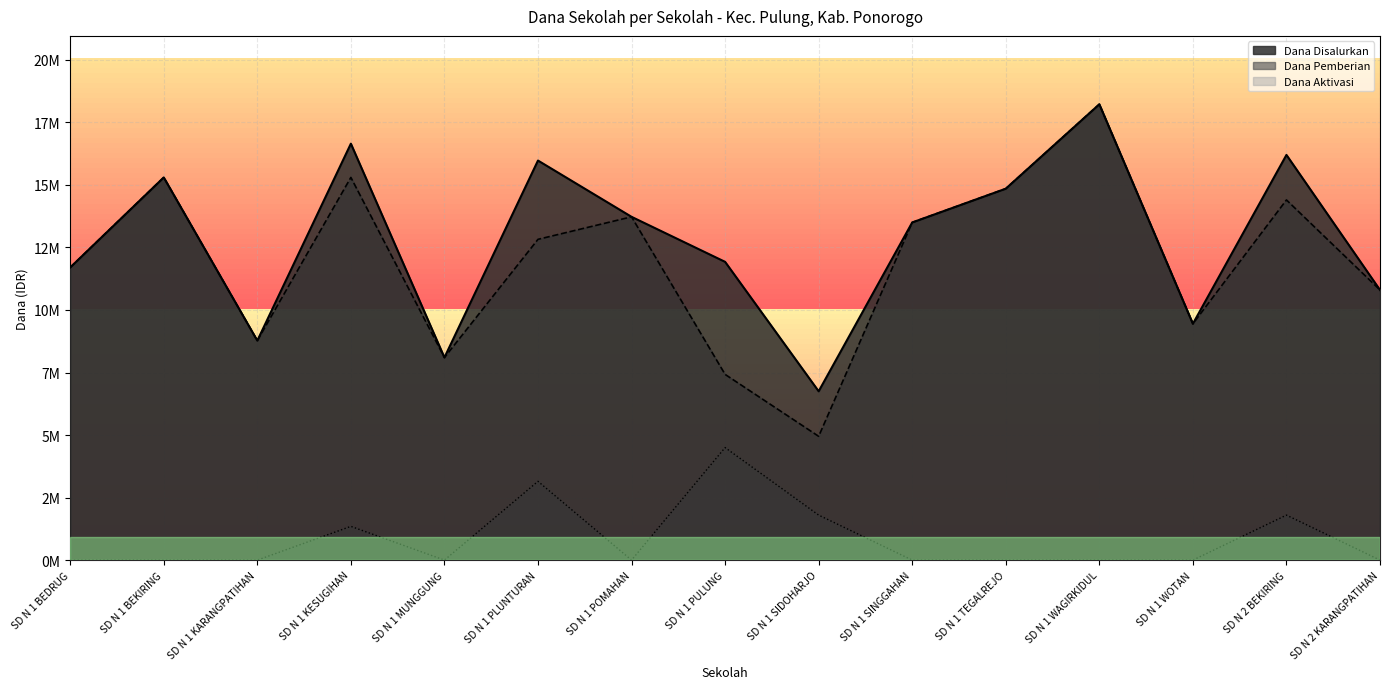

Does the chart display data point markers on the line(s)?

No